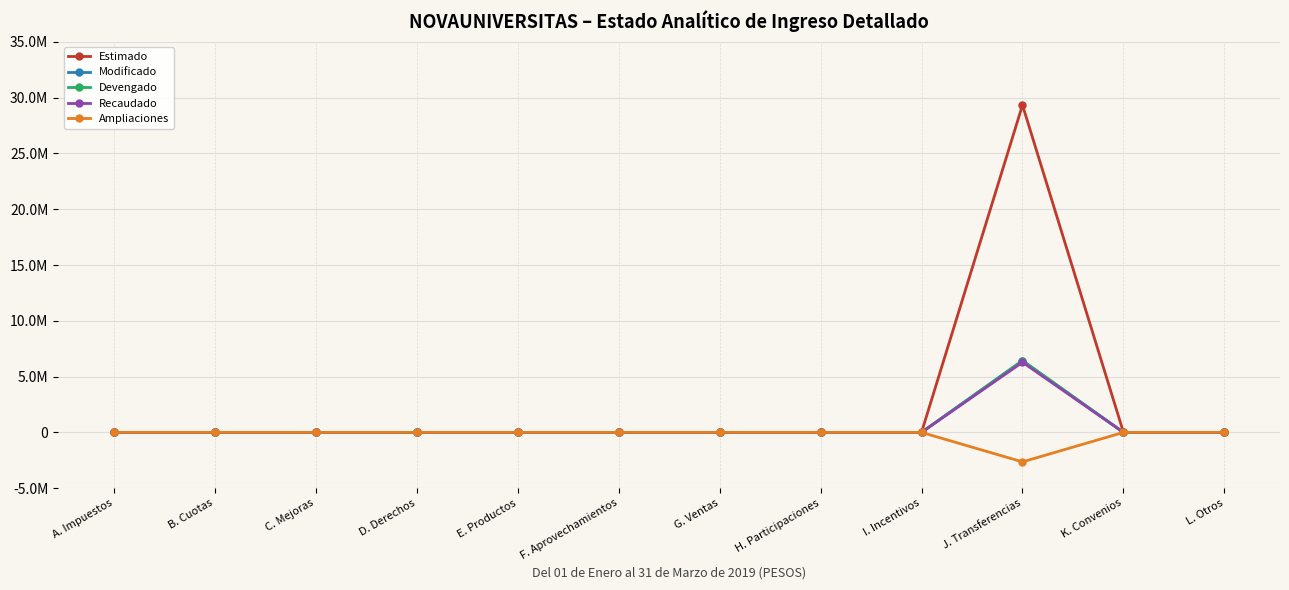

Is this an area chart (filled region under the line)?

No